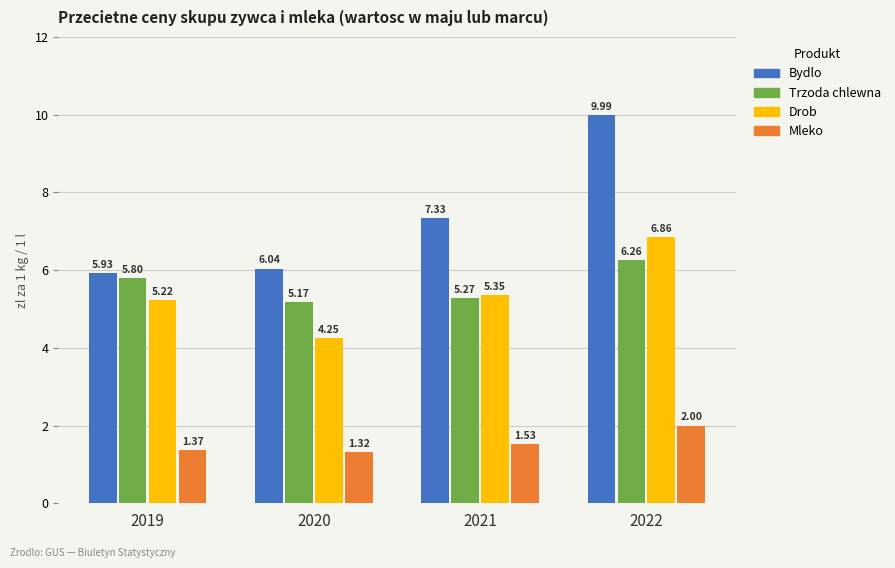

At 2022, list the series in order from smallest to largest.

Mleko, Trzoda chlewna, Drob, Bydlo